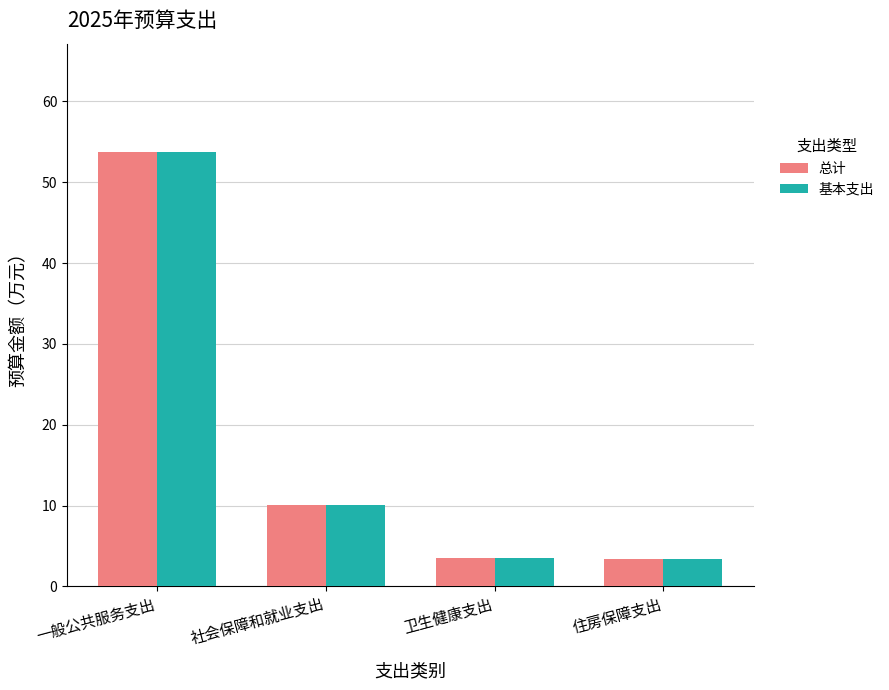

Does the chart contain stacked bars?

No